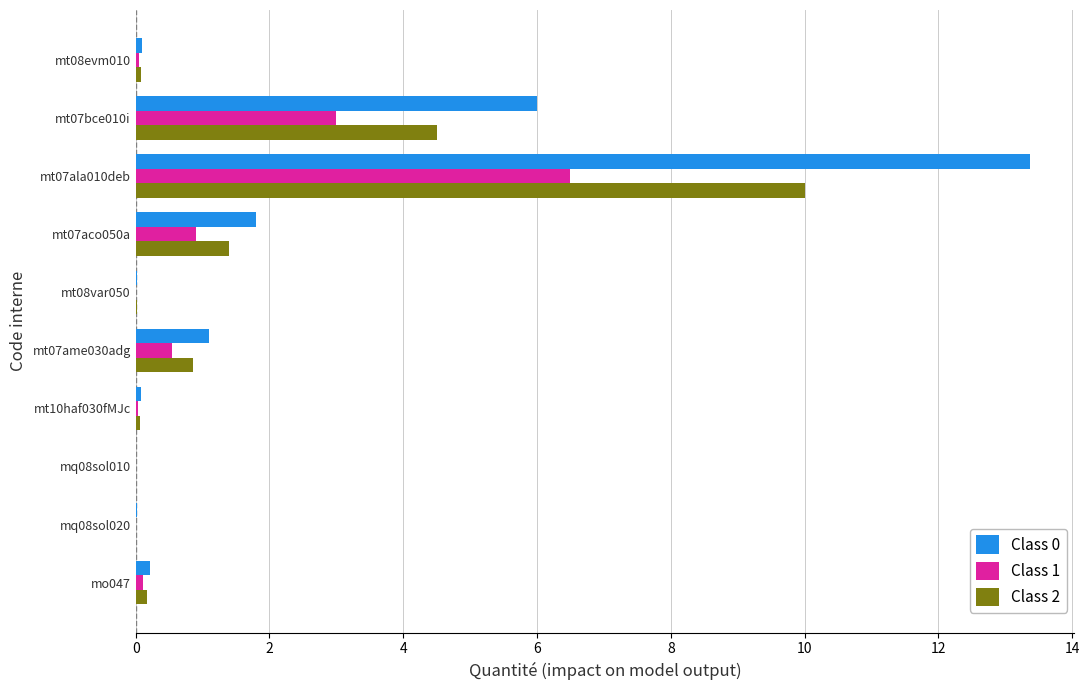

What is the average value of the Class 0 series?

2.3